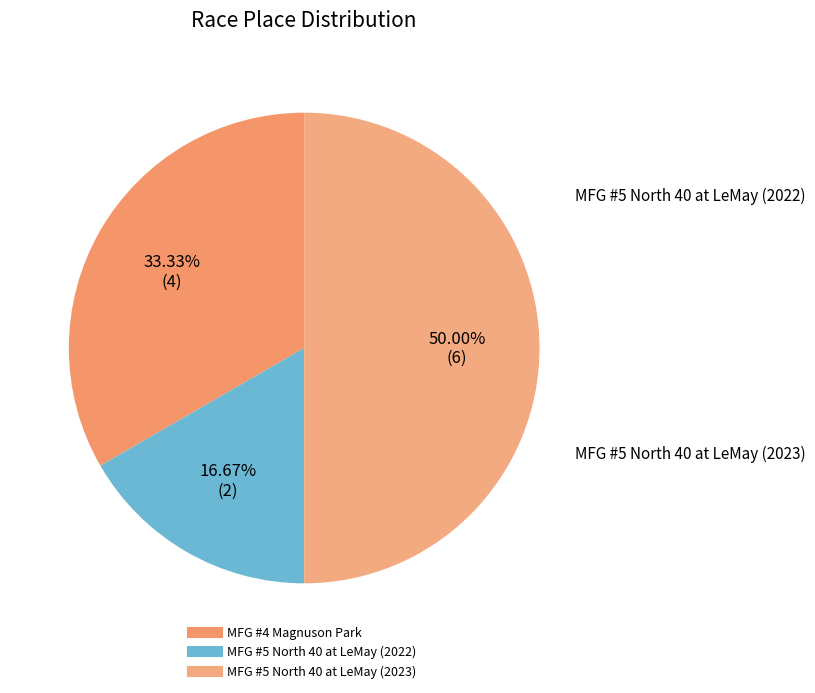

Between MFG #4 Magnuson Park and MFG #5 North 40 at LeMay (2023), which is larger?

MFG #5 North 40 at LeMay (2023)